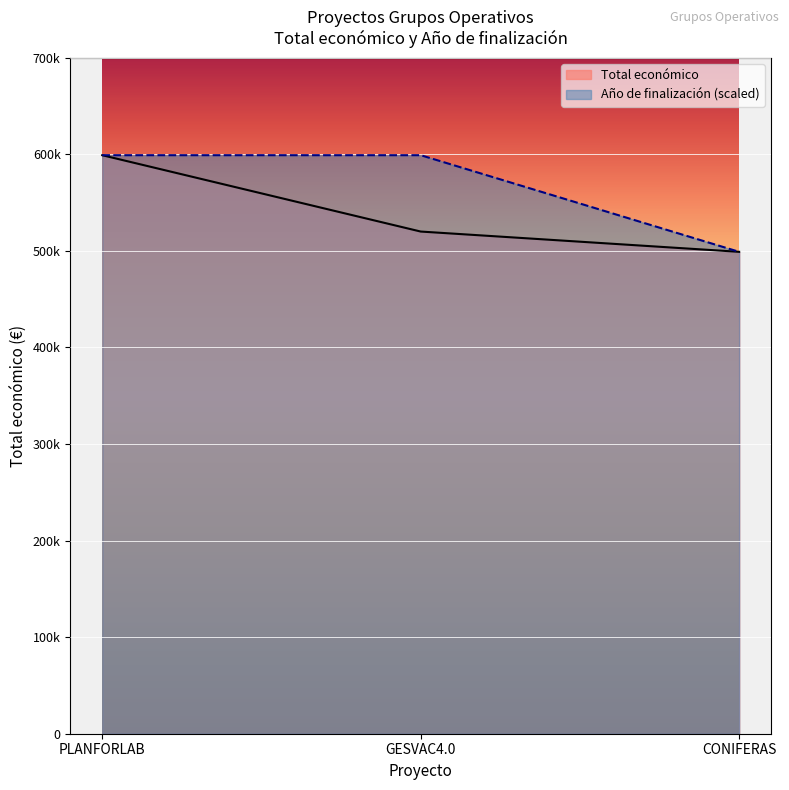

List the labels in order of Total económico value, smallest first.

CONIFERAS, GESVAC4.0, PLANFORLAB